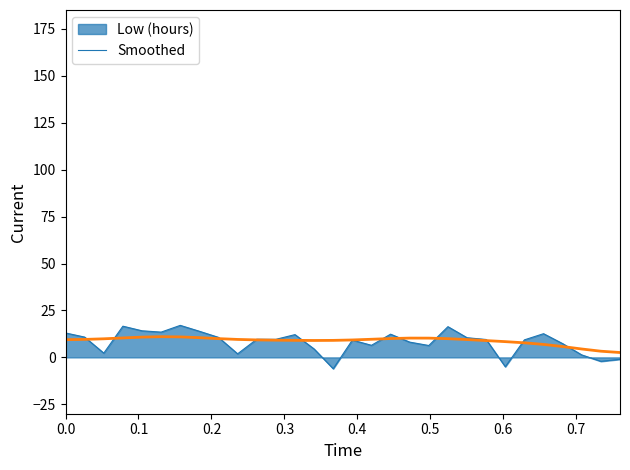

What is the highest value of the Low (hours) series?

17.0